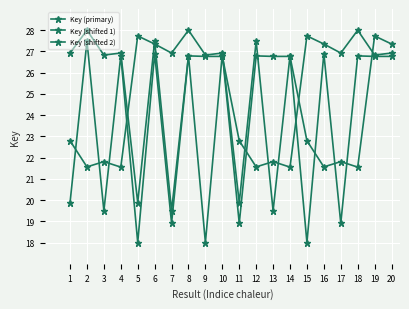

Is the value of Key (primary) at 14 greater than the value of Key (shifted 2) at 2?

No